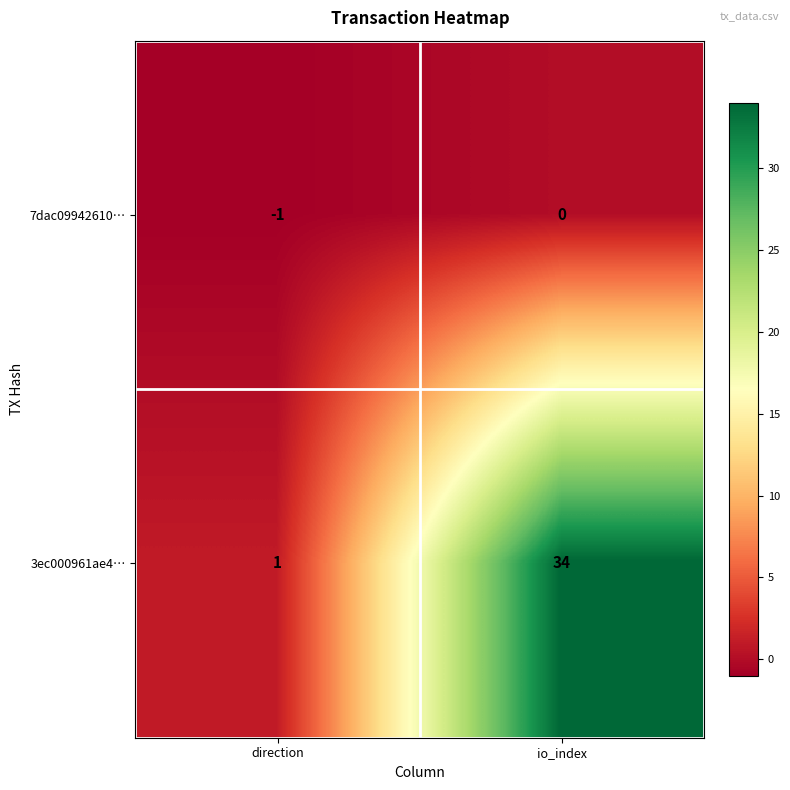

Which series has the widest spread of values?

3ec000961ae4…